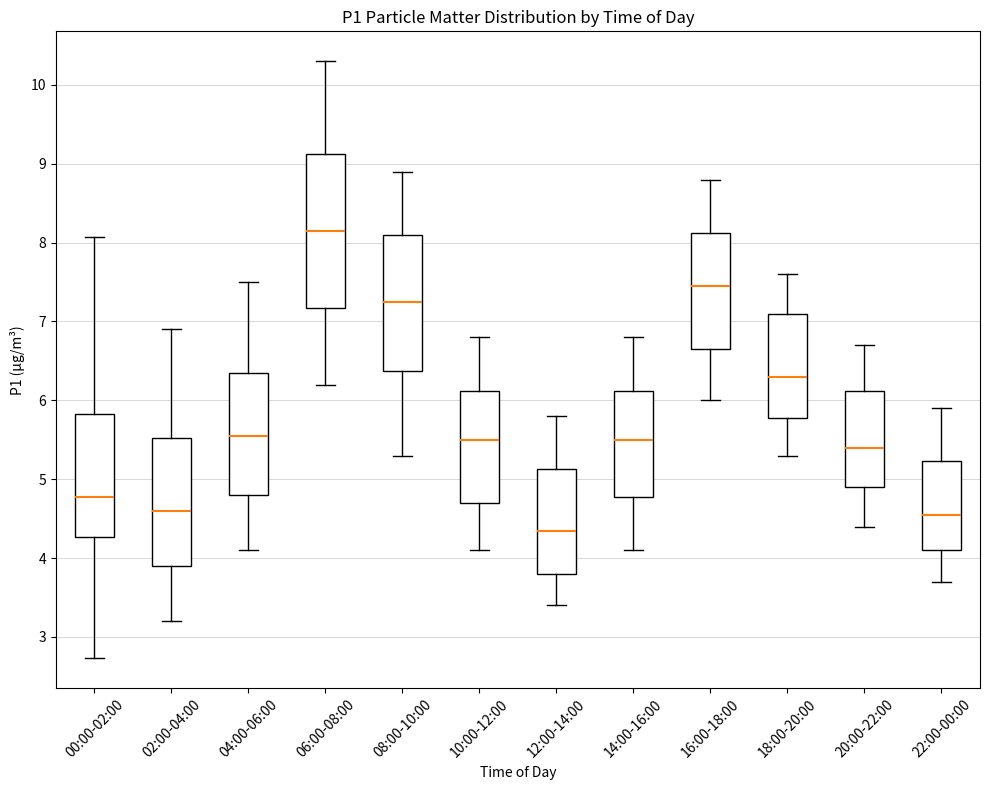

Comparing the boxes themselves (not the whiskers), which one is the tallest?

06:00-08:00